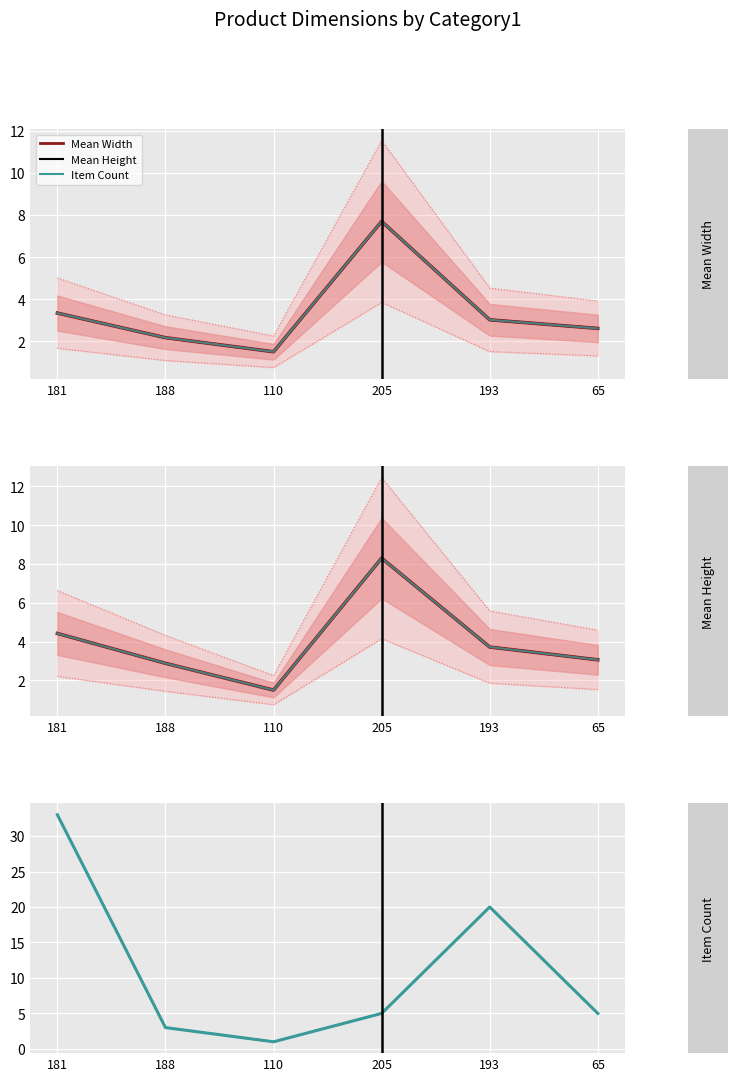

How many data points in Cyan line are above 3?

4